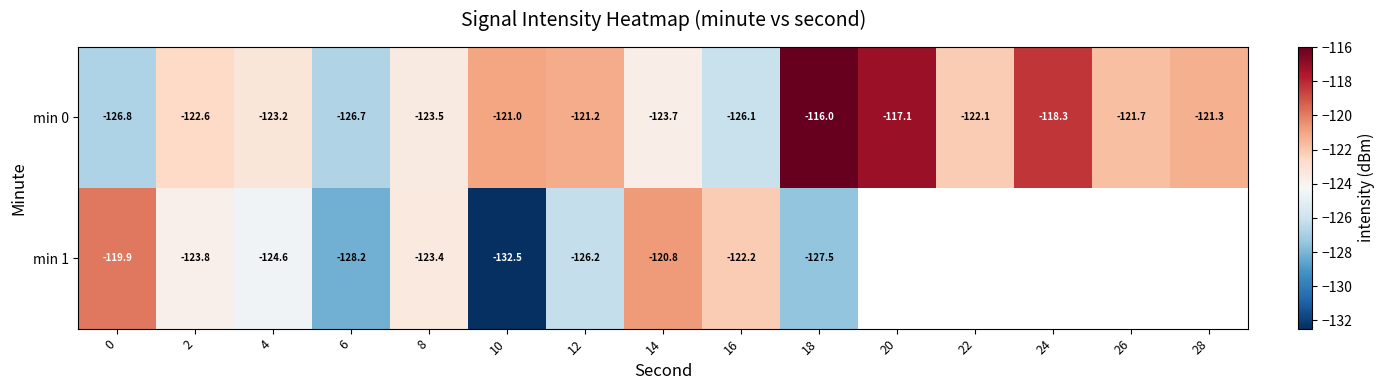

At which label does min 0 reach its peak?

18